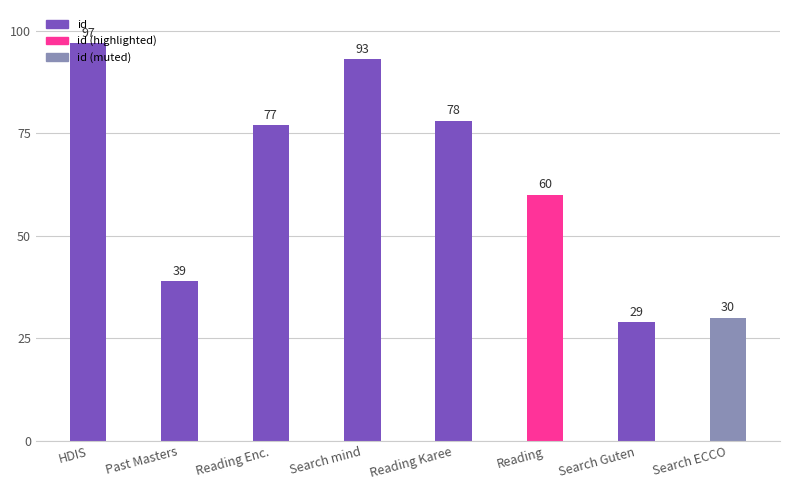

What is the ratio of the value at Past Masters to the value at Search ECCO?

1.3